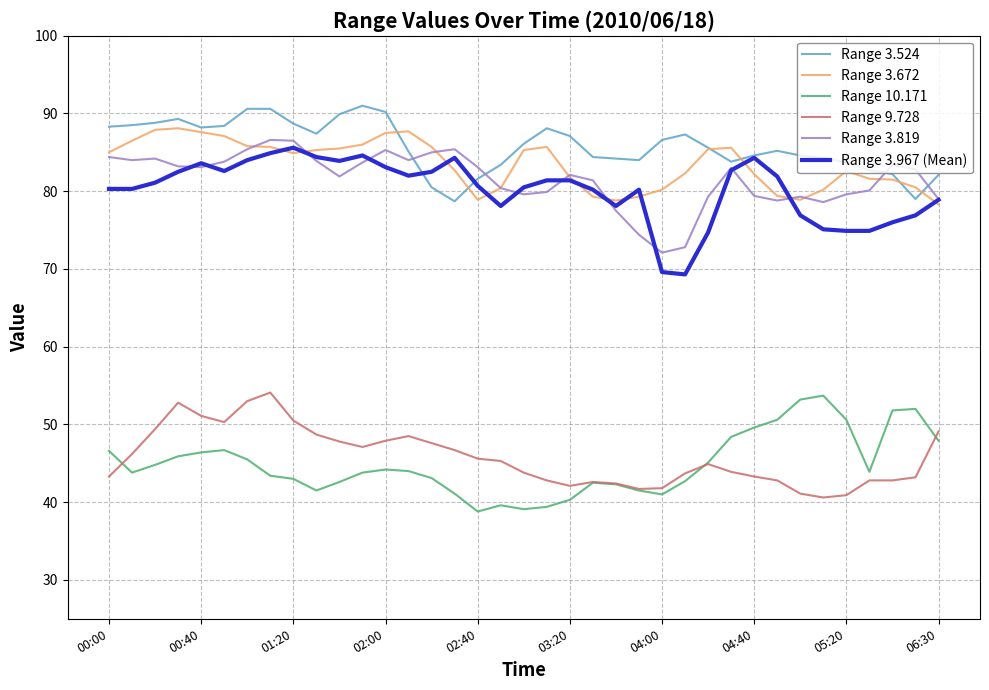

Which series ends up on top after the final intersection of Range 3.524 and Range 3.819?

Range 3.524